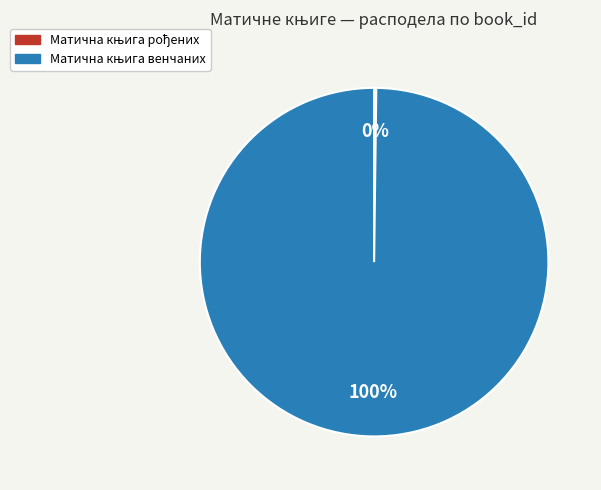

To the nearest percent, what is the average slice percentage?

50%